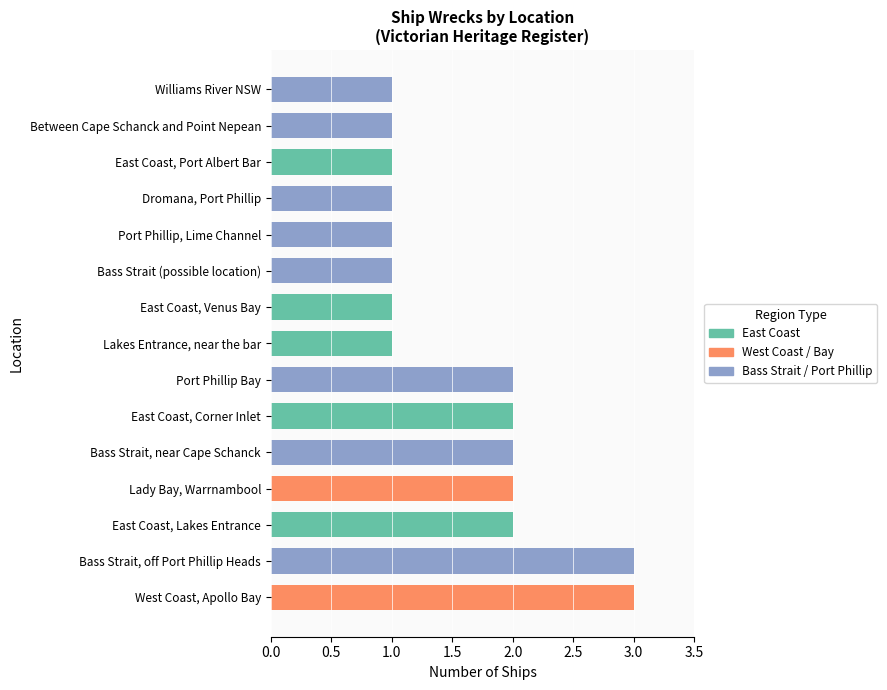

Which category has the lowest value across all series?

Lakes Entrance, near the bar